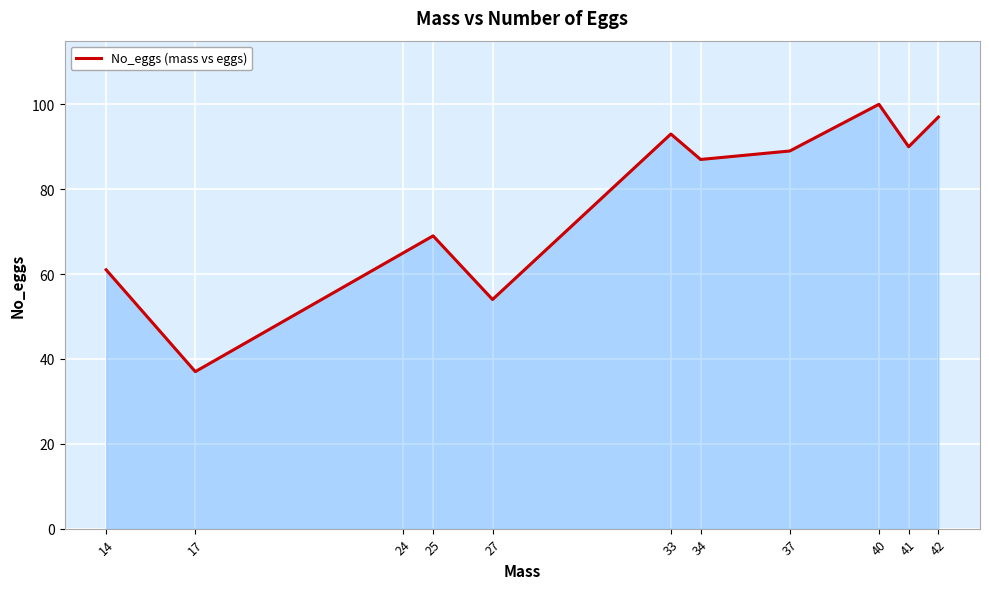

The value at 41 is 90. True or false?

True